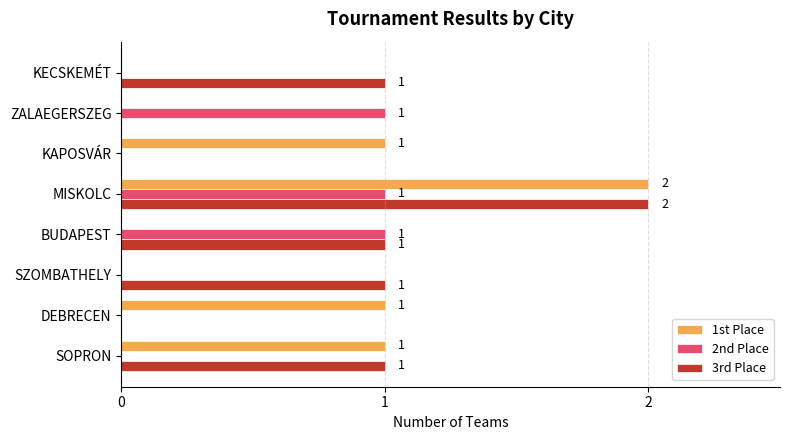

At which label does 3rd Place reach its peak?

MISKOLC